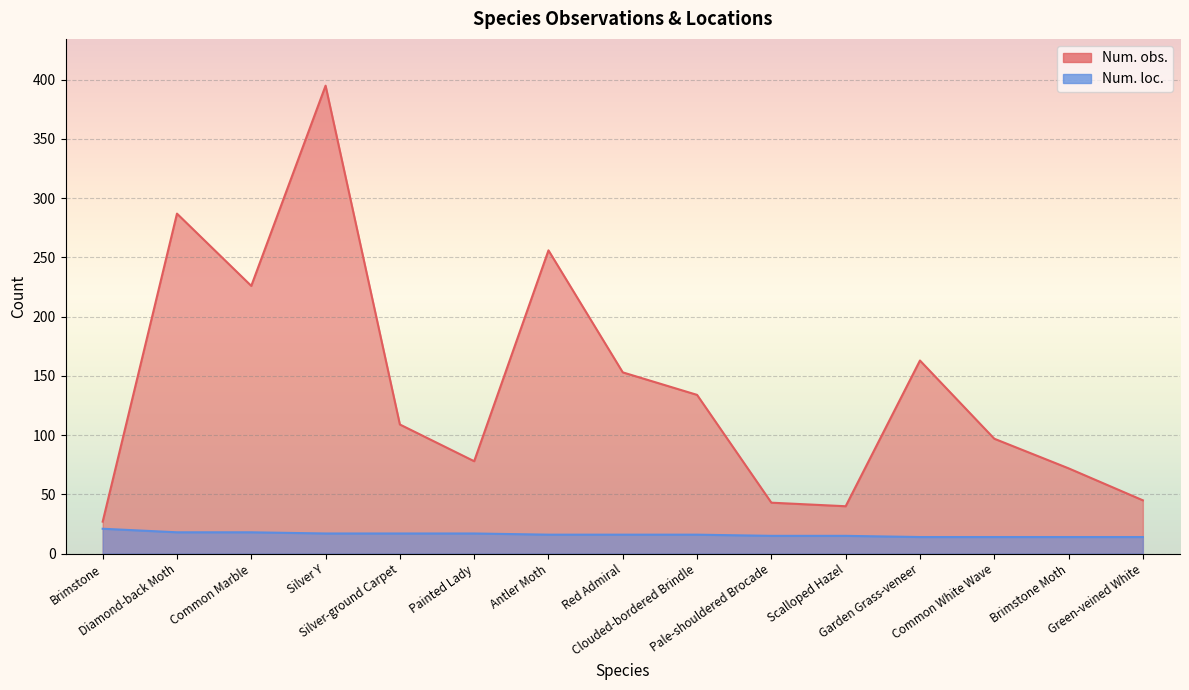

Which series has the largest total across all categories?

Num. obs.